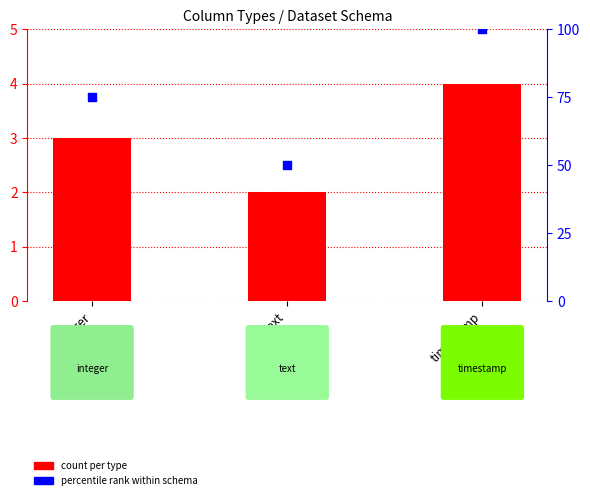

What is the total value across all series at timestamp?

104